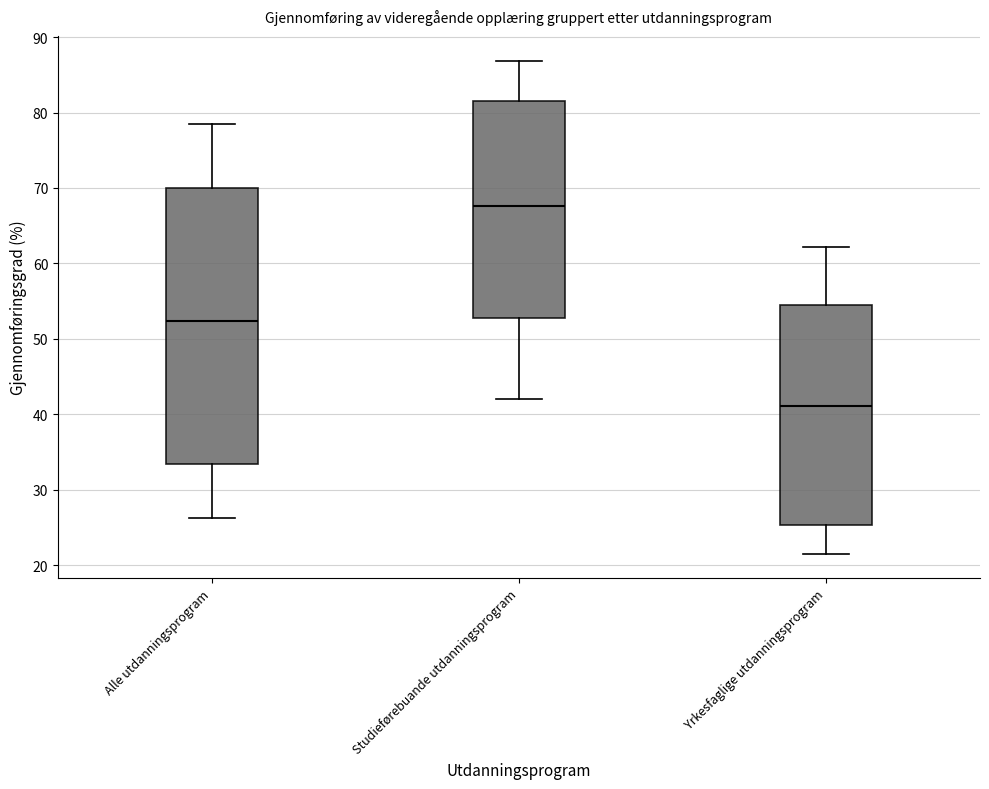

Which box is the tallest, from its lower edge to its upper edge?

Alle utdanningsprogram